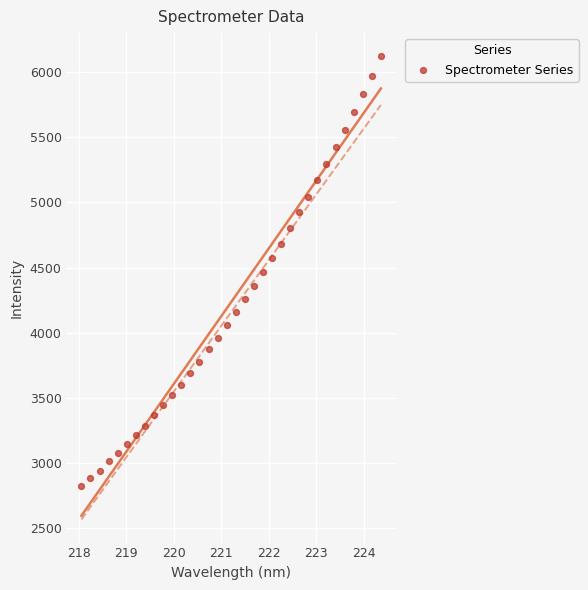

What is the range of X values (max minus min)?

6.3